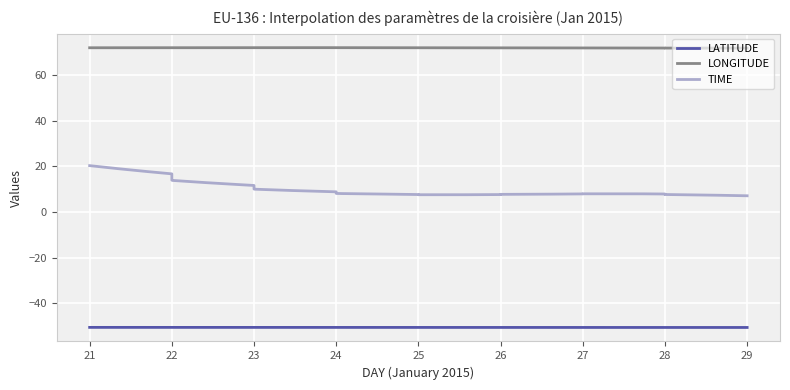

How many lines are shown in the chart?

3